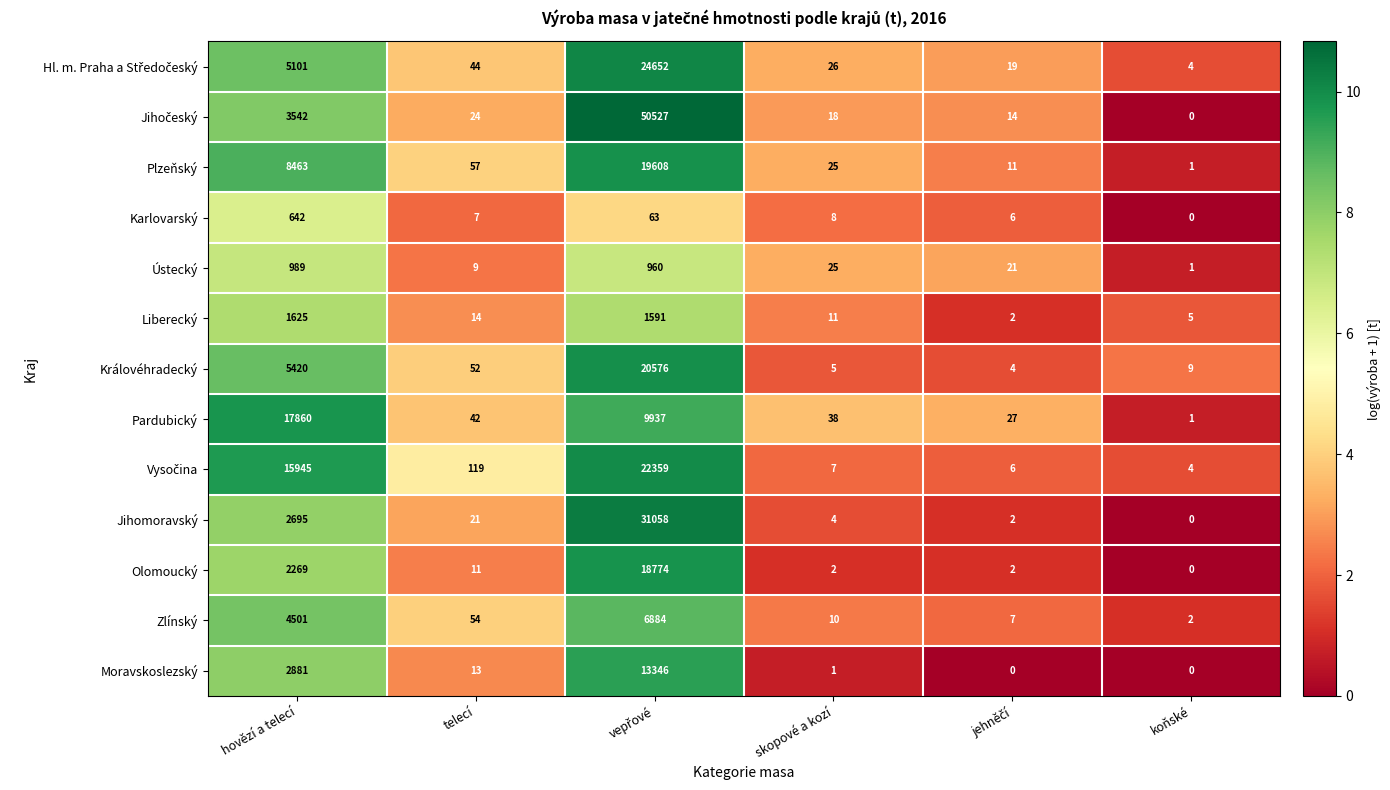

The Královéhradecký series shows 2 at skopové a kozí. True or false?

False